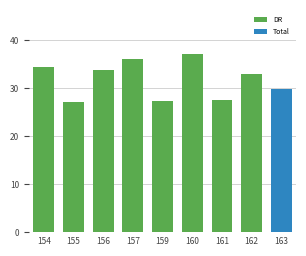

Is it true that the value at 162 is 58.1?

False